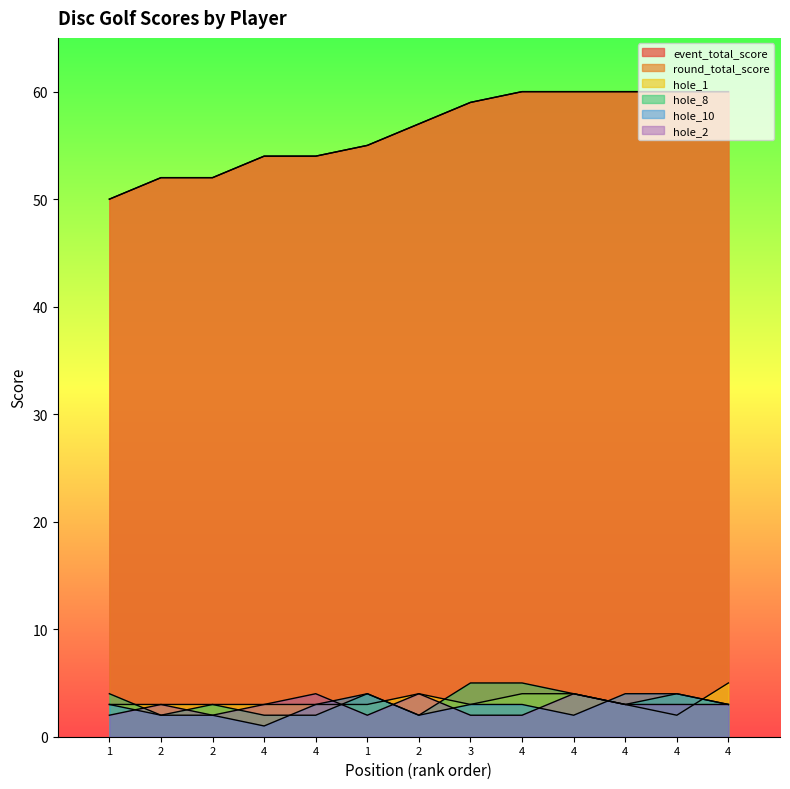

What is the difference between the second highest and second lowest values in the hole_8 series?

3